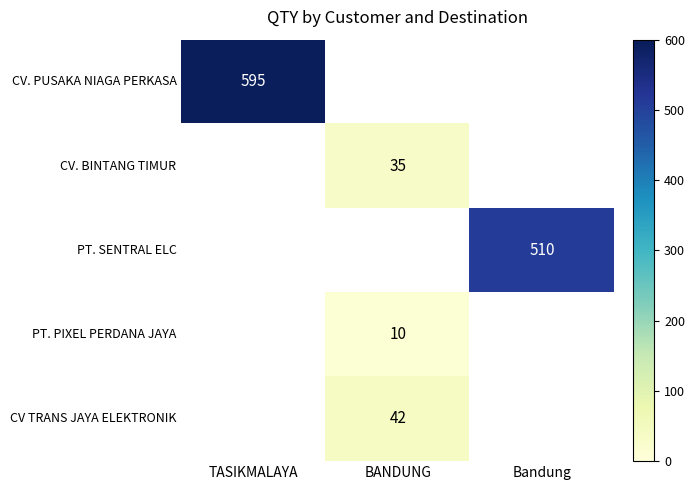

Is it true that PT. PIXEL PERDANA JAYA equals 7 at BANDUNG?

False